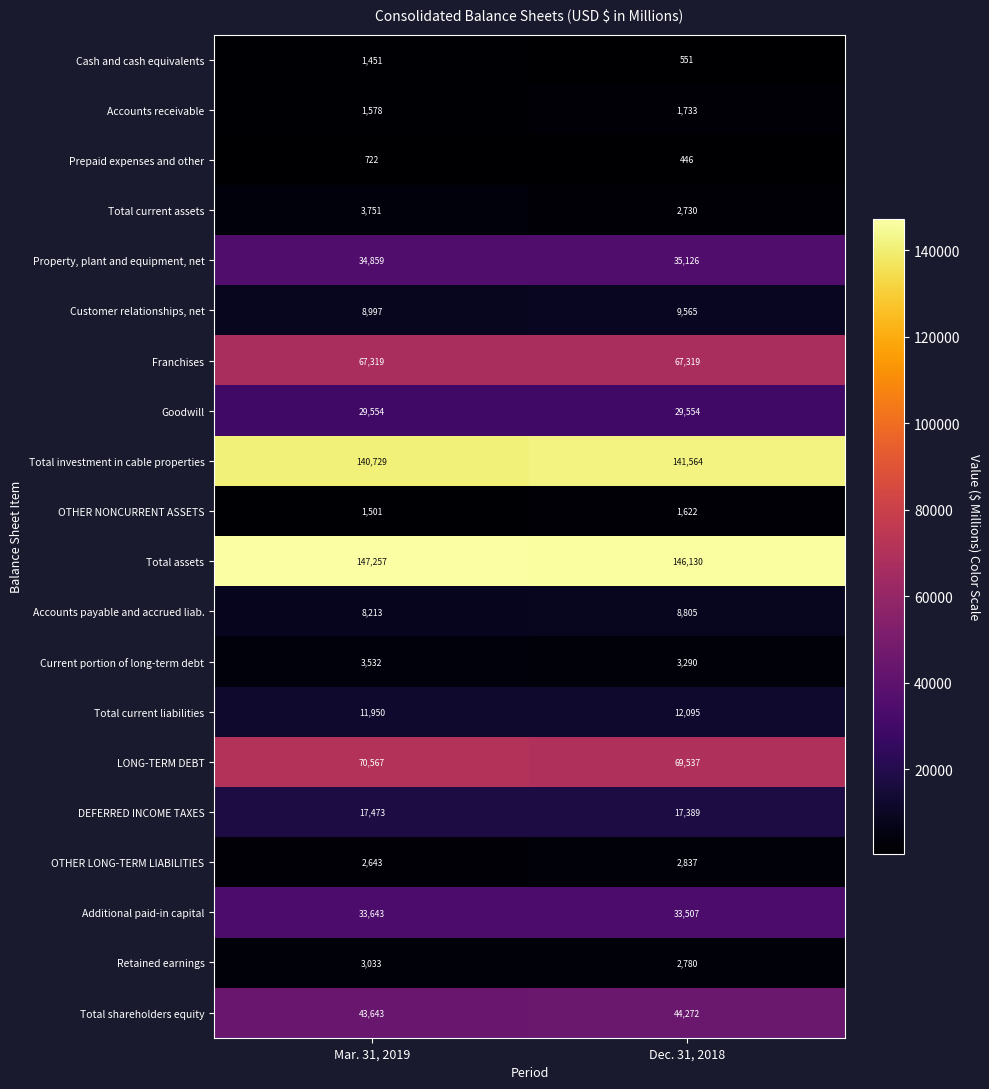

Which label corresponds to the smallest value in the chart?

Dec. 31, 2018